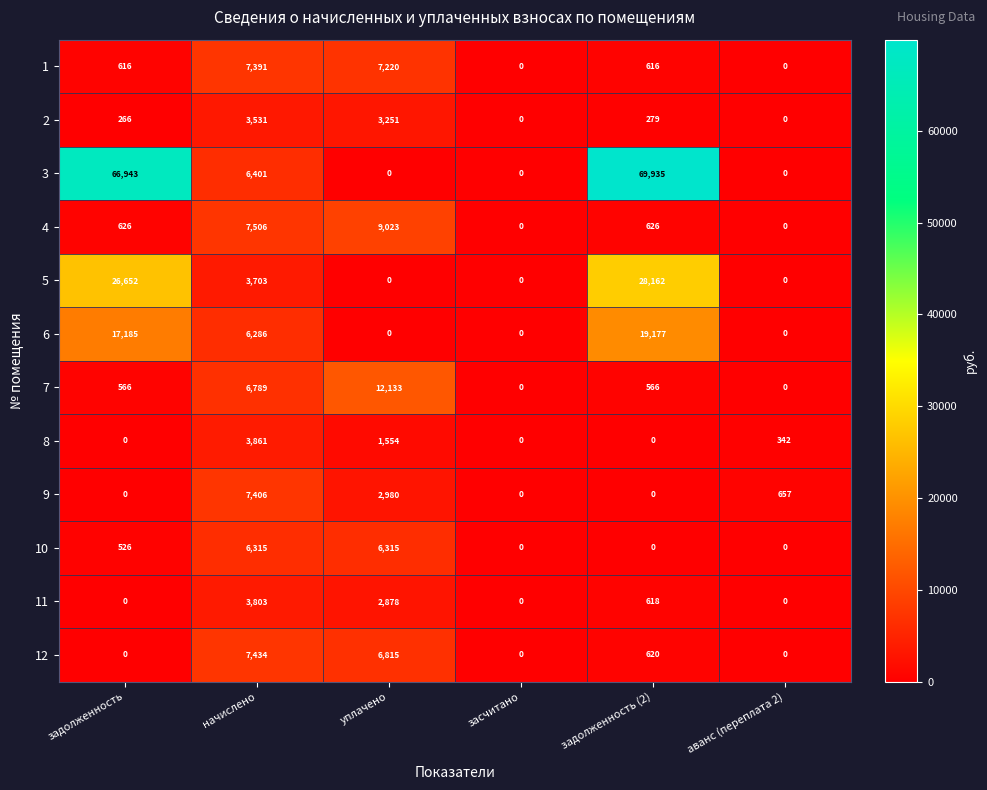

How many 11 values are between 0 and 2878?

5